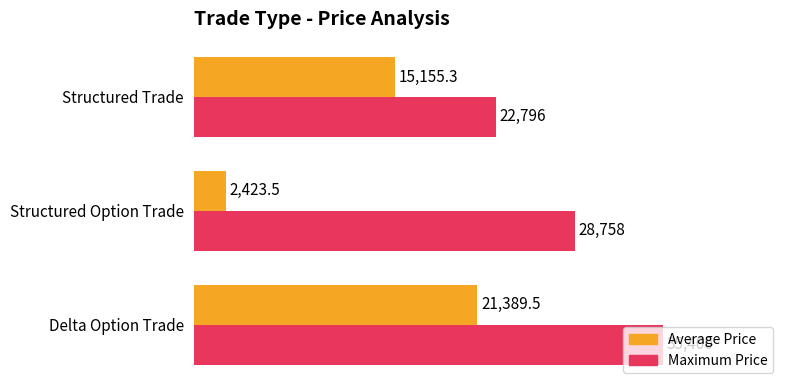

What is the minimum value shown in the chart?

2423.5